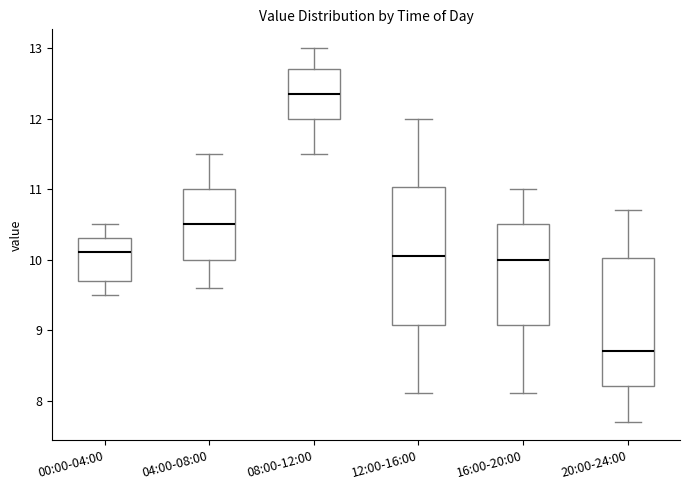

Reading left to right, read every box against the y-axis: the position of its median line, the range the box covers, and the ends of its whiskers. The values are not printed on the chart, so give them approximately, as read against the axis.

00:00-04:00: median 10.1, box 9.7 to 10.3, whiskers 9.5 to 10.5
04:00-08:00: median 10.5, box 10.0 to 11.0, whiskers 9.6 to 11.5
08:00-12:00: median 12.4, box 12.0 to 12.7, whiskers 11.5 to 13.0
12:00-16:00: median 10.1, box 9.1 to 11.0, whiskers 8.1 to 12.0
16:00-20:00: median 10.0, box 9.1 to 10.5, whiskers 8.1 to 11.0
20:00-24:00: median 8.7, box 8.2 to 10.0, whiskers 7.7 to 10.7